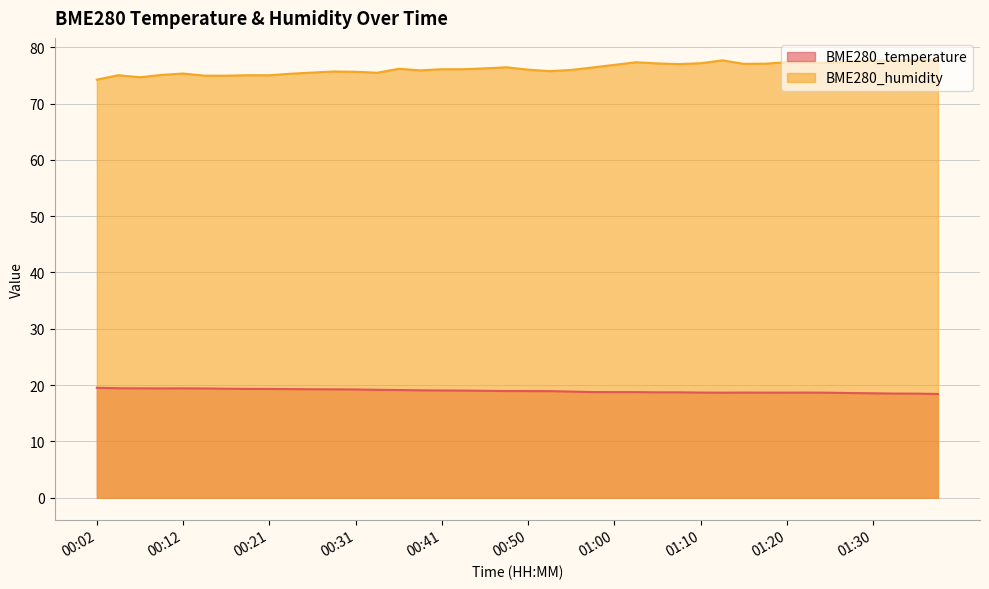

Reading right to left, transcribe all the data shown in this chart.

BME280_temperature: 01:37=18.4	01:35=18.5	01:32=18.5	01:30=18.5	01:27=18.6	01:25=18.6	01:22=18.7	01:20=18.7	01:17=18.7	01:15=18.7	01:12=18.6	01:10=18.7	01:07=18.7	01:05=18.7	01:03=18.8	01:00=18.8	00:58=18.8	00:55=18.8	00:53=18.9	00:50=18.9	00:48=18.9	00:46=19.0	00:43=19.0	00:41=19.0	00:38=19.1	00:36=19.1	00:33=19.2	00:31=19.2	00:29=19.2	00:26=19.3	00:24=19.3	00:21=19.3	00:19=19.3	00:16=19.4	00:14=19.4	00:12=19.4	00:09=19.4	00:07=19.4	00:04=19.4	00:02=19.5
BME280_humidity: 01:37=77.8	01:35=77.7	01:32=77.6	01:30=77.6	01:27=77.5	01:25=77.2	01:22=77.3	01:20=77.3	01:17=77.1	01:15=77.0	01:12=77.7	01:10=77.2	01:07=77.0	01:05=77.1	01:03=77.3	01:00=76.9	00:58=76.4	00:55=76.0	00:53=75.8	00:50=76.0	00:48=76.4	00:46=76.2	00:43=76.1	00:41=76.1	00:38=75.9	00:36=76.2	00:33=75.5	00:31=75.6	00:29=75.7	00:26=75.5	00:24=75.3	00:21=75.0	00:19=75.0	00:16=75.0	00:14=75.0	00:12=75.3	00:09=75.1	00:07=74.7	00:04=75.0	00:02=74.2